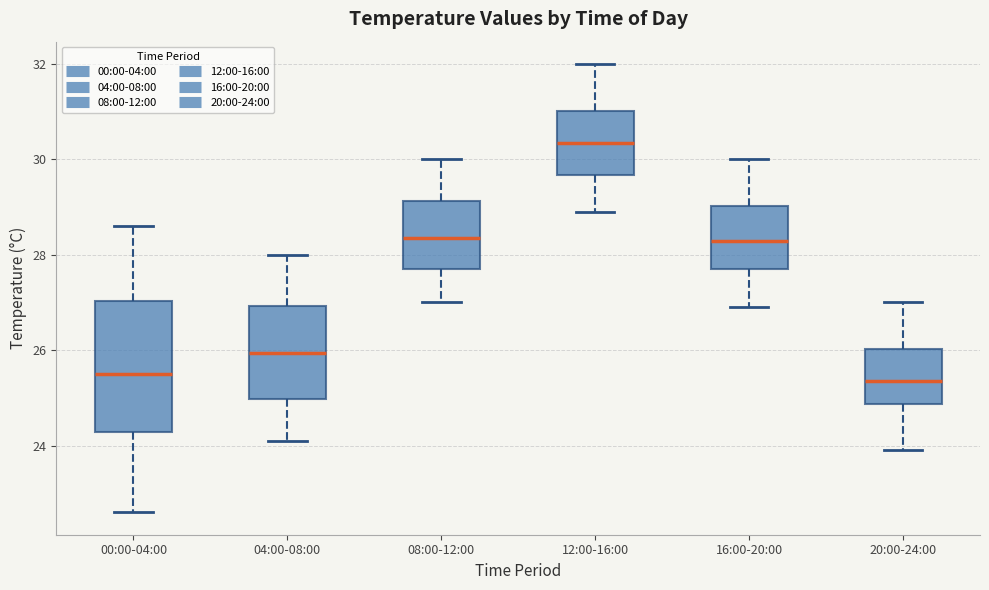

Reading left to right, read every box against the y-axis: the position of its median line, the range the box covers, and the ends of its whiskers. The values are not printed on the chart, so give them approximately, as read against the axis.

00:00-04:00: median 25.6, box 24.2 to 27.0, whiskers 22.6 to 28.6
04:00-08:00: median 26.0, box 25.0 to 27.0, whiskers 24.2 to 28.0
08:00-12:00: median 28.4, box 27.8 to 29.2, whiskers 27.0 to 30.0
12:00-16:00: median 30.4, box 29.6 to 31.0, whiskers 29.0 to 32.0
16:00-20:00: median 28.4, box 27.8 to 29.0, whiskers 27.0 to 30.0
20:00-24:00: median 25.4, box 24.8 to 26.0, whiskers 24.0 to 27.0